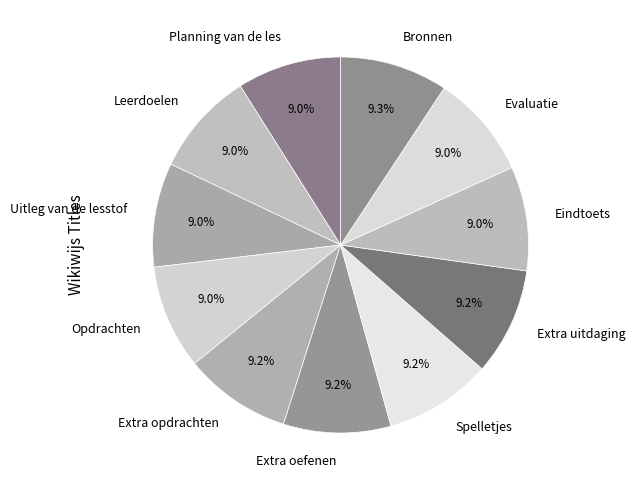

Combined, do Extra uitdaging and Extra opdrachten account for over 50%?

No